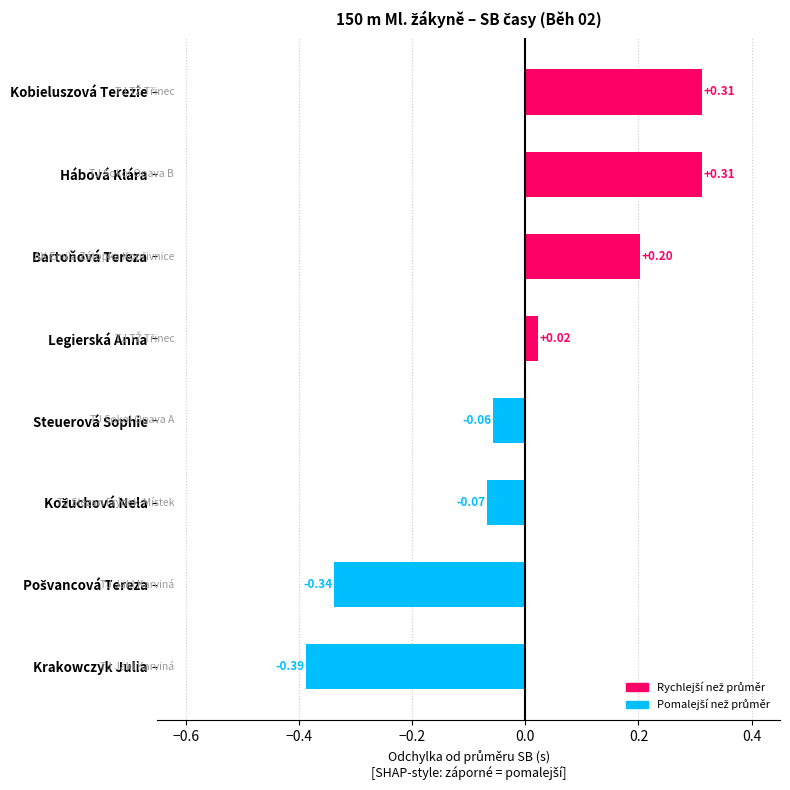

Count the number of categories in the chart.

8